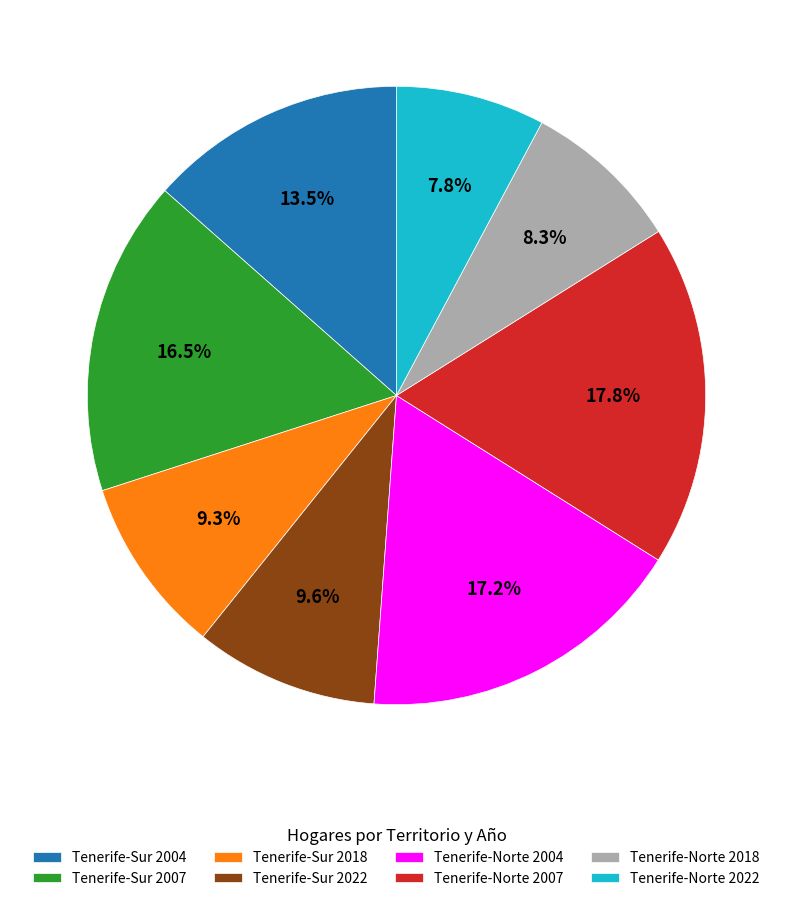

What percentage is NOT represented by Tenerife-Norte 2022?

92.2%